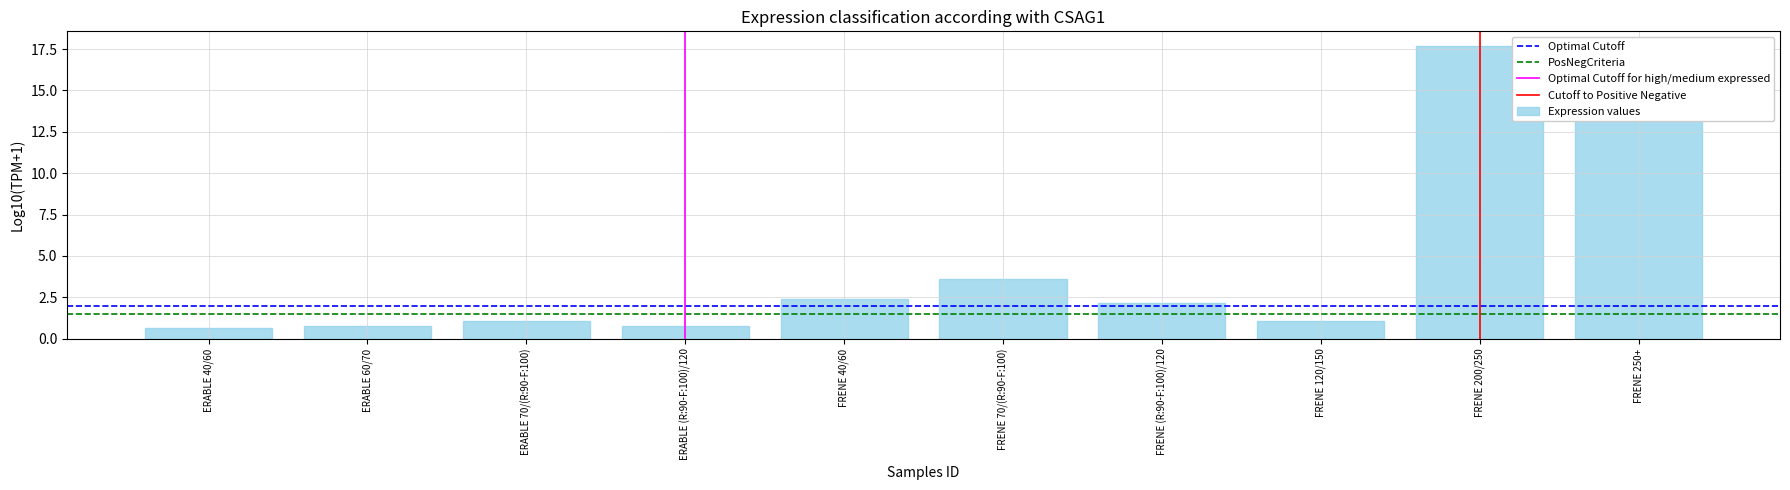

What is the minimum value shown in the chart?

0.6